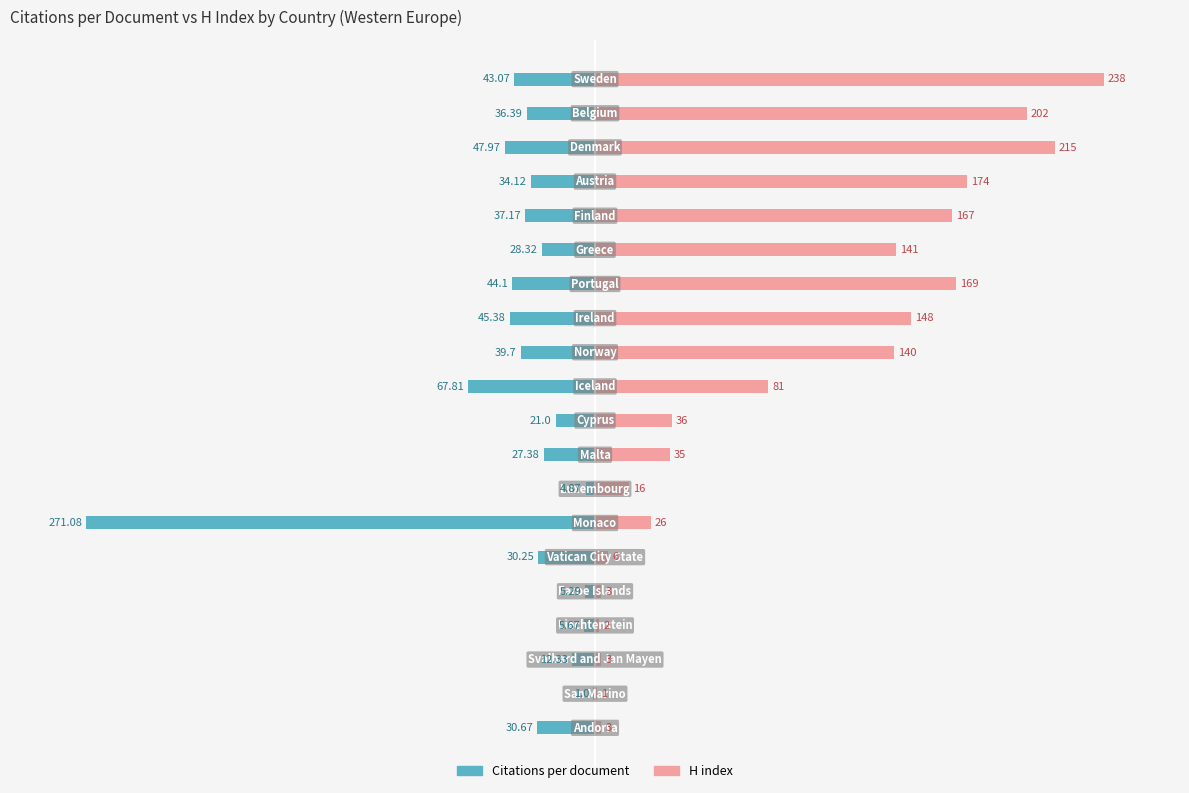

The value of Citations per document at 14 is -15.1. True or false?

False